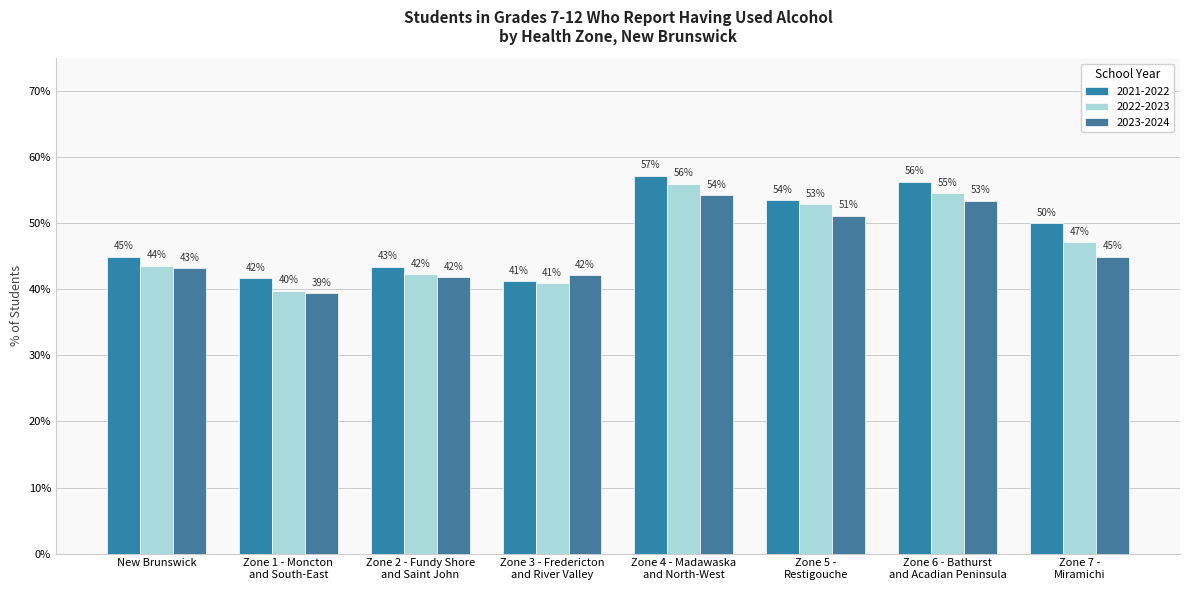

List the series in order of their overall mean, lowest first.

2023-2024, 2022-2023, 2021-2022